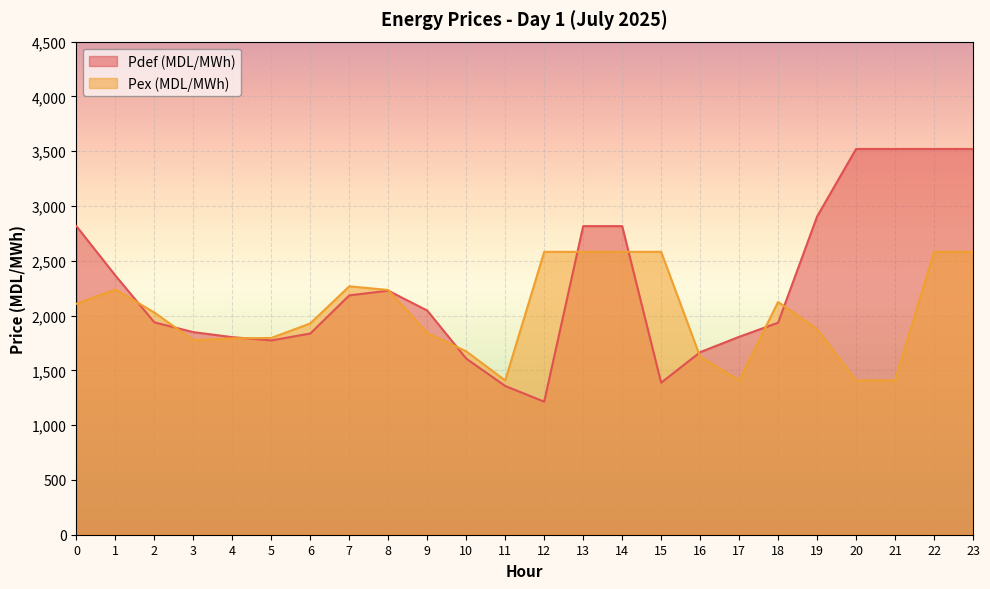

Which series ends up on top after the final intersection of Pex (MDL/MWh) and Pdef (MDL/MWh)?

Pdef (MDL/MWh)